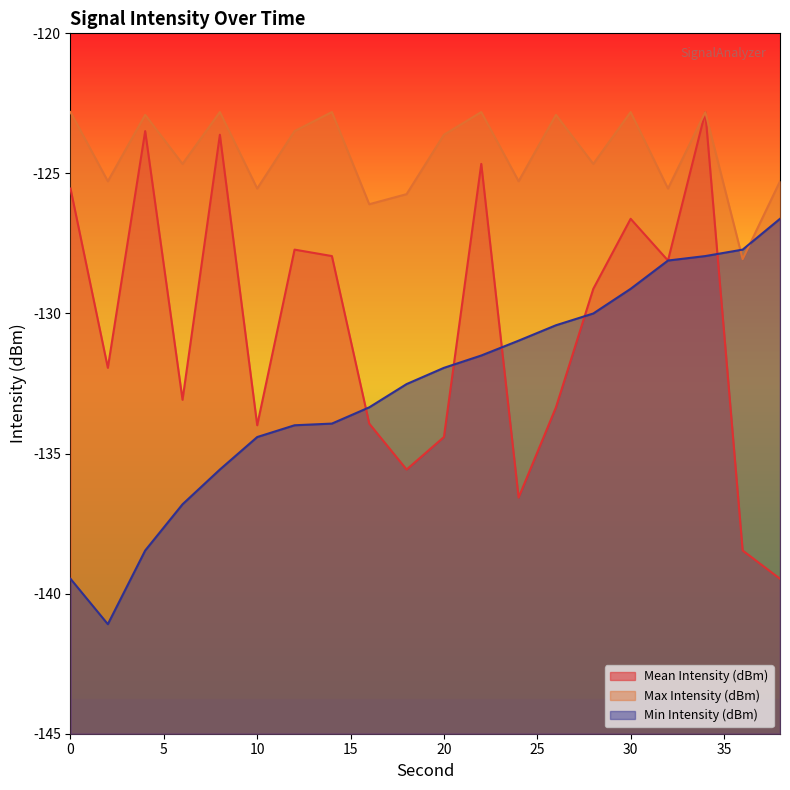

How many distinct data groups are displayed?

3